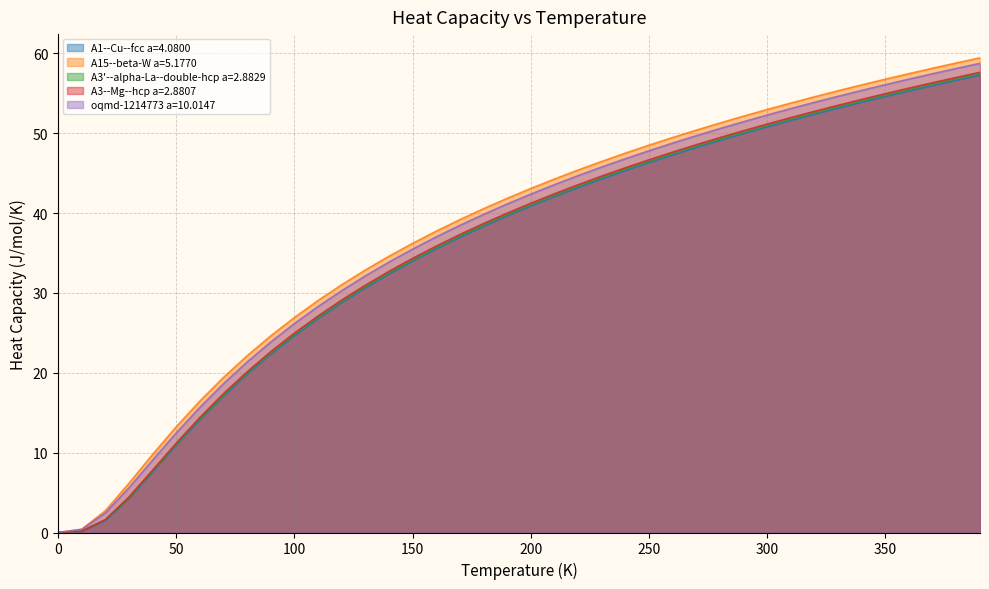

True or false: A3--Mg--hcp a=2.8807 and A3'--alpha-La--double-hcp a=2.8829 intersect in this chart.

False